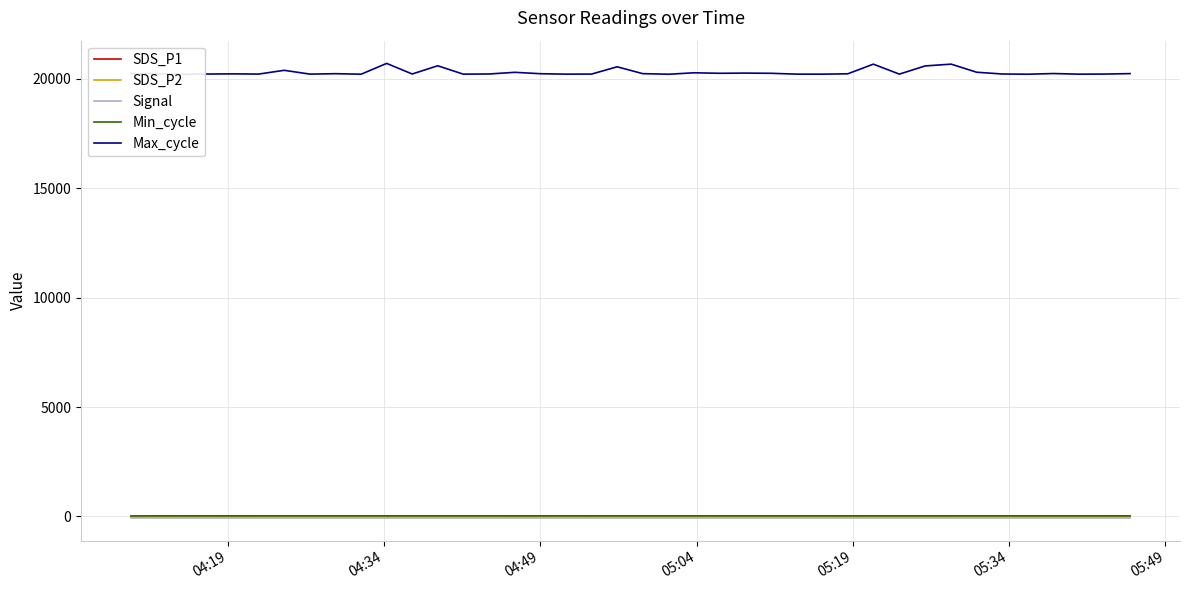

True or false: SDS_P1 has more than 0 points higher than both neighbors.

True